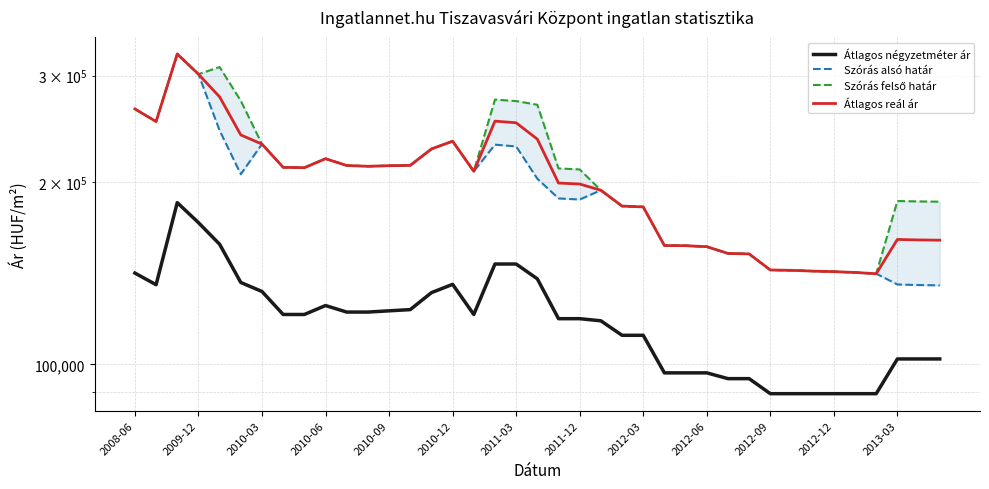

In Átlagos reál ár, how many points are higher than both neighbors (excluding endpoints)?

5